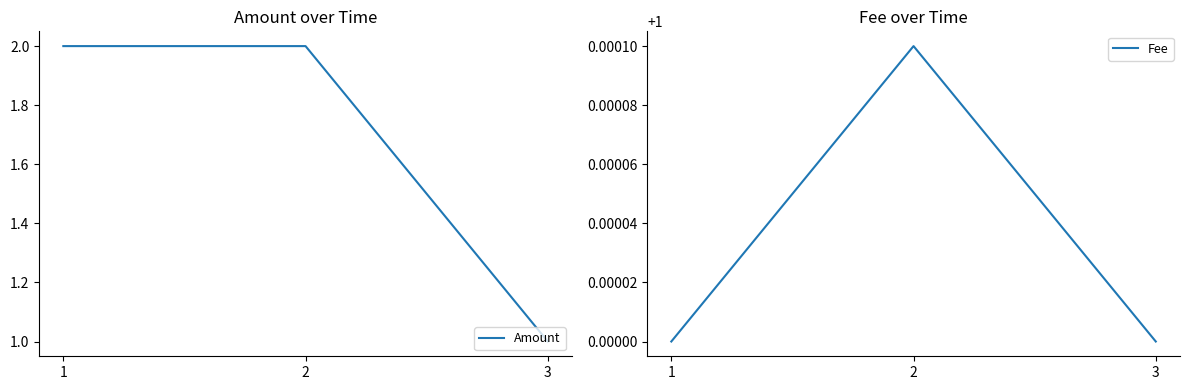

What is the value of the Fee point at the 2nd from the left?

1.0